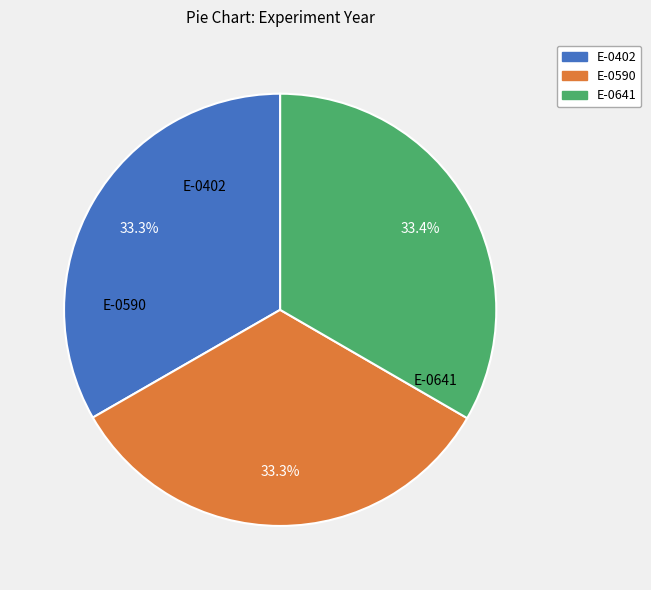

Combined, do E-0402 and E-0641 account for over 50%?

Yes